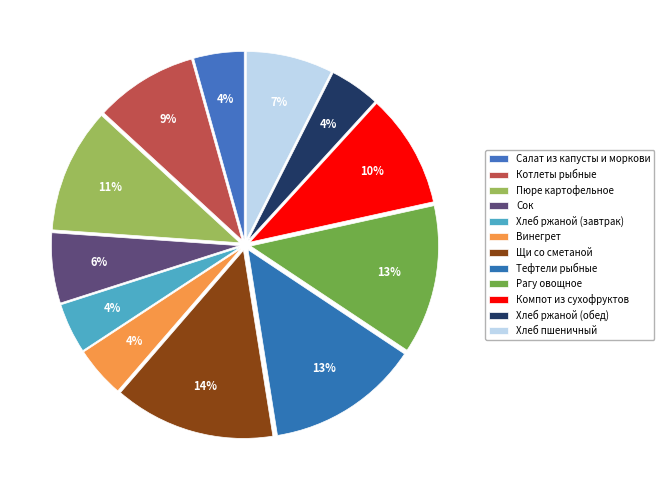

How many slices are in this pie chart?

12